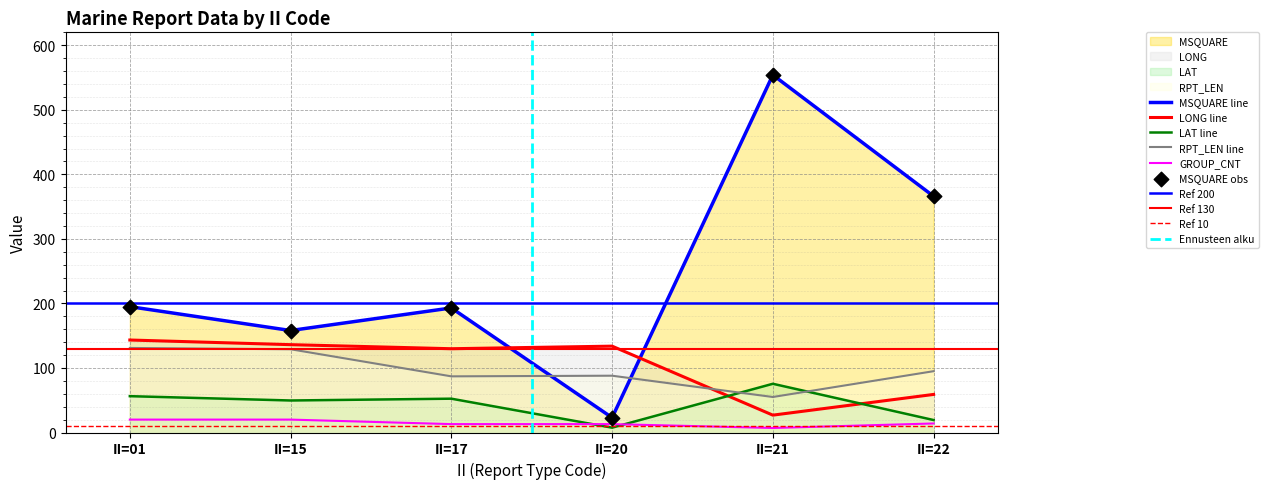

What are all the series names shown in the legend?

LONG, LAT, MSQUARE, RPT_LEN, GROUP_CNT